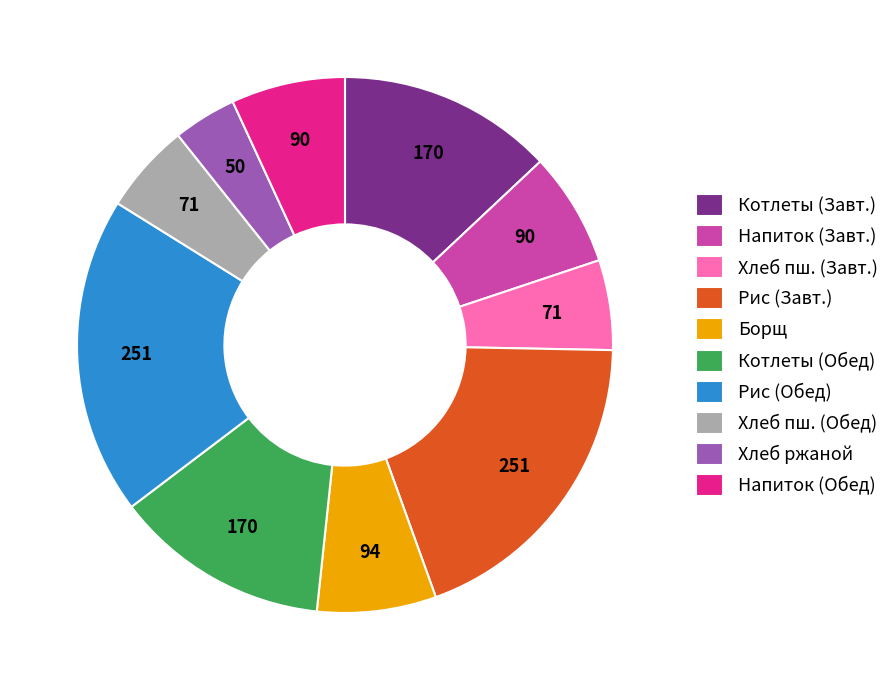

Which slice is the smallest?

Хлеб ржаной